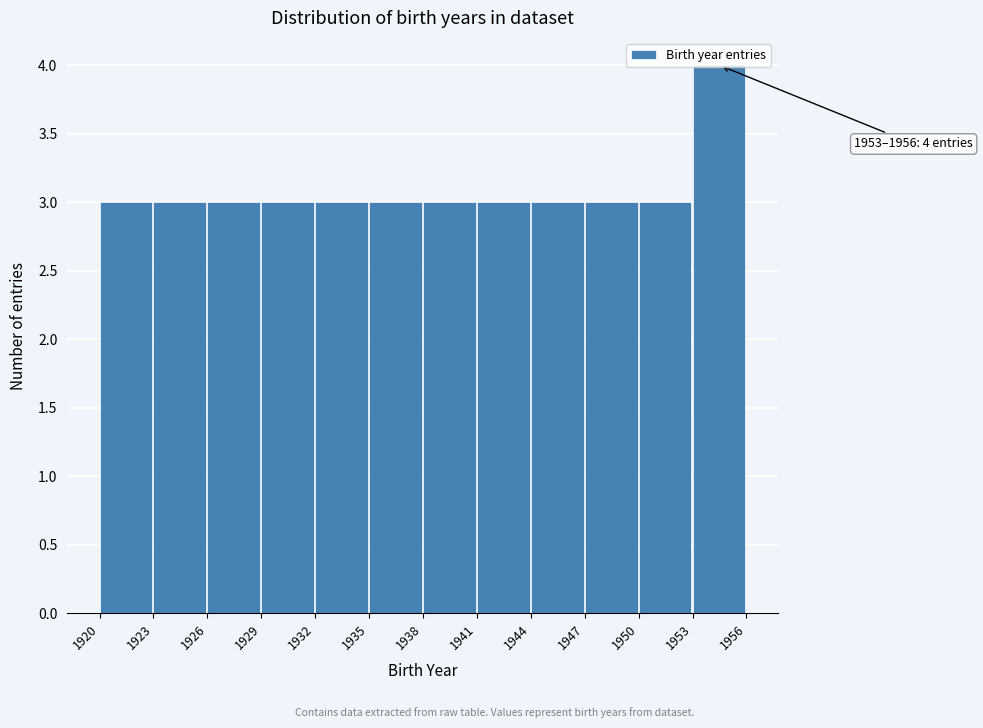

Which range on the x-axis has the tallest bar?

1953 to 1956